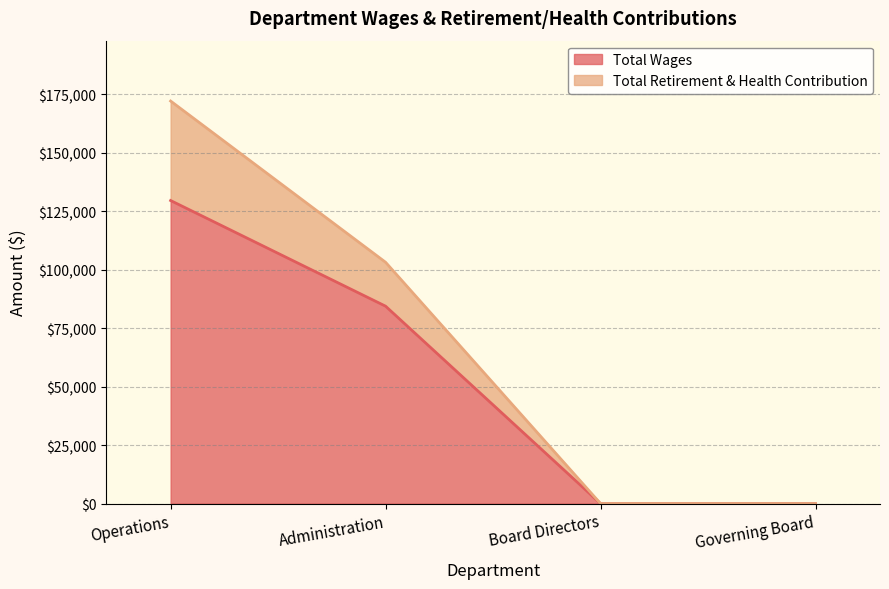

The value of Total Wages at Board Directors is 0. True or false?

True